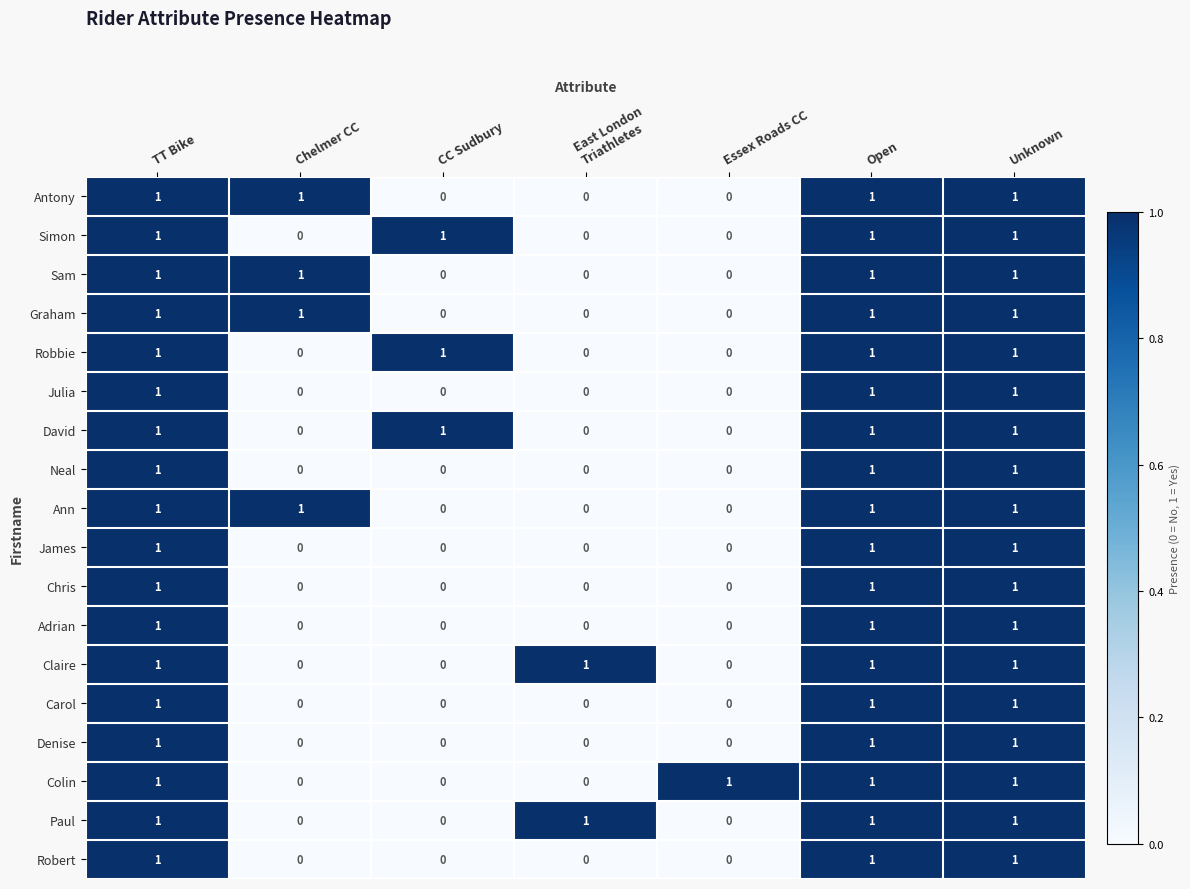

How many Neal values are between 0 and 1?

7